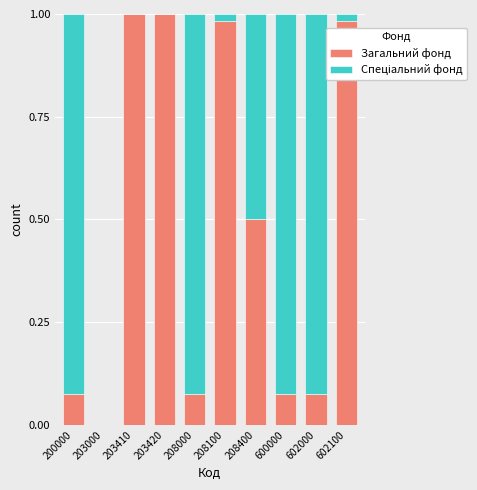

Is it true that Загальний фонд equals 0.5 at 208100?

False